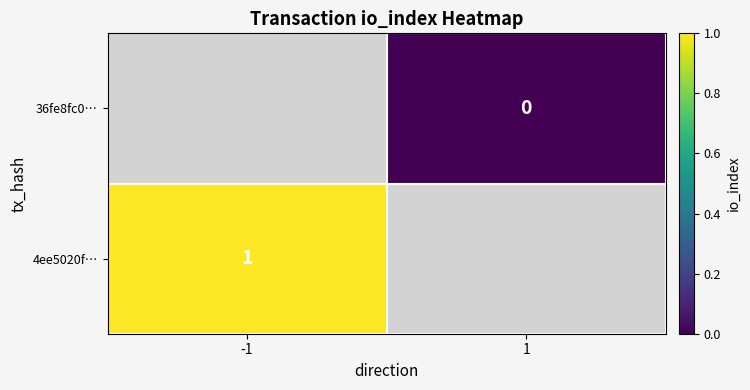

Is it true that 4ee5020f… equals 0 at -1?

False